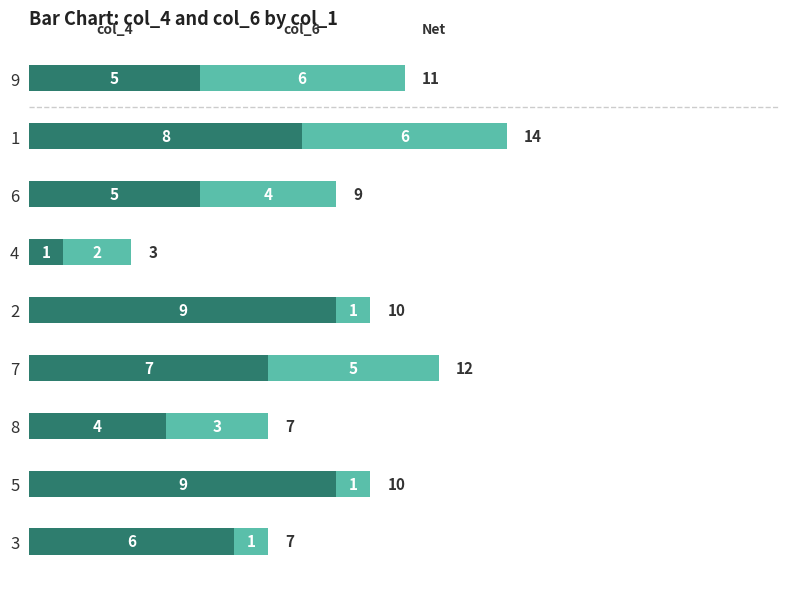

What is the total value across all series at 5?

10